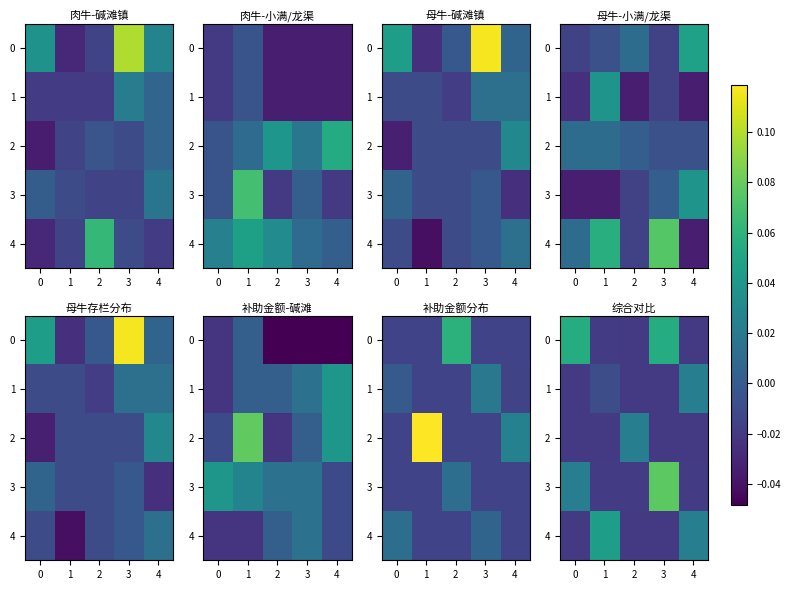

Between 4 and 2, which is larger?

2